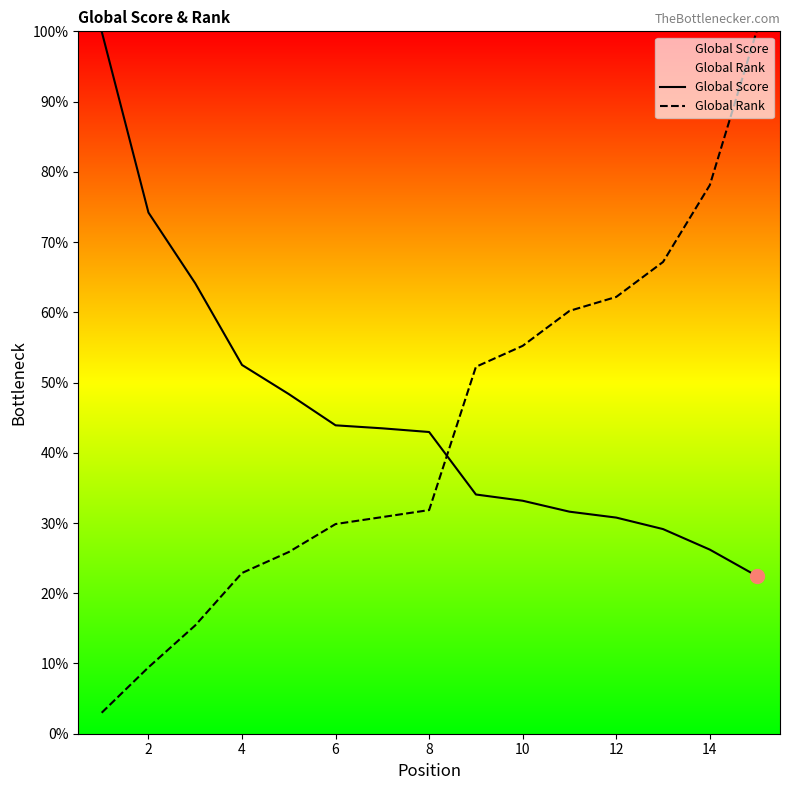

Which series has the largest total across all categories?

Global Score